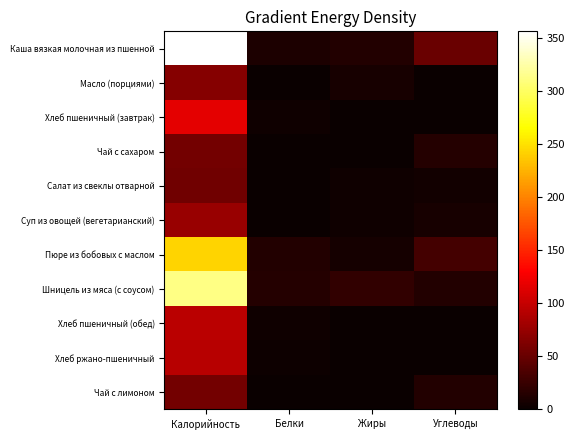

What is the difference between the highest and lowest values at Белки?

14.9